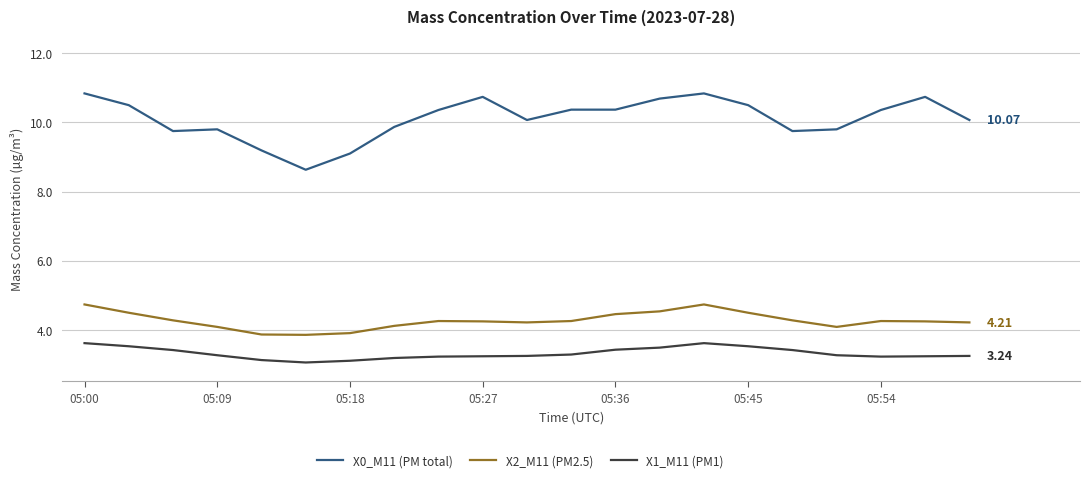

What is the maximum value for X1_M11 (PM1)?

3.6